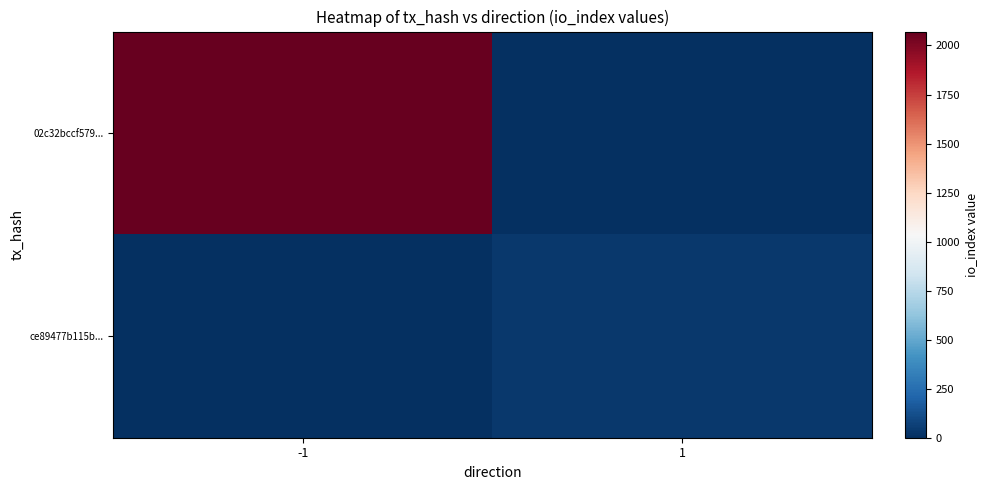

Reading left to right, list all the values displayed in this chart.

02c32bccf579...: -1=2071	1=0
ce89477b115b...: -1=0	1=39